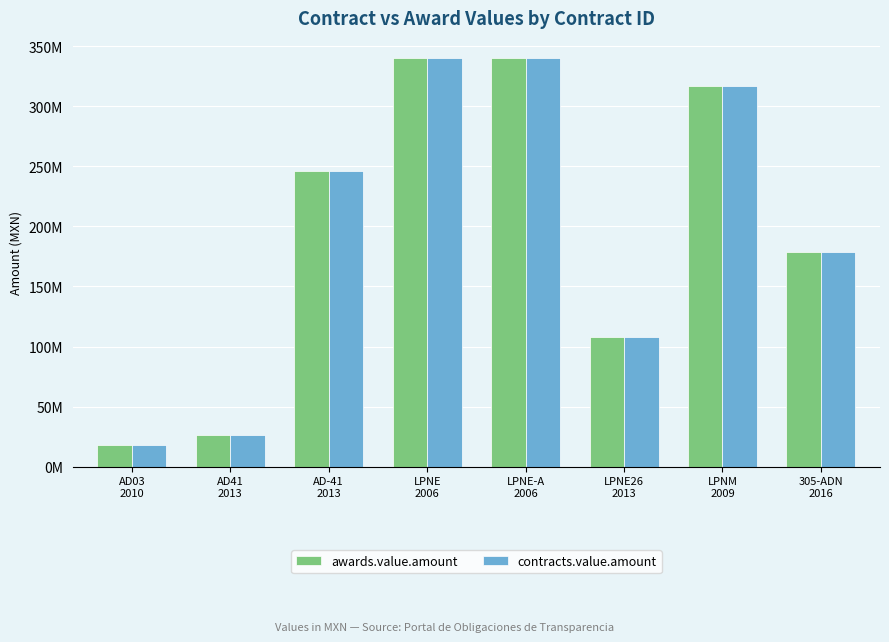

Is it true that awards.value.amount equals 108073396.0 at LPNE26
2013?

True